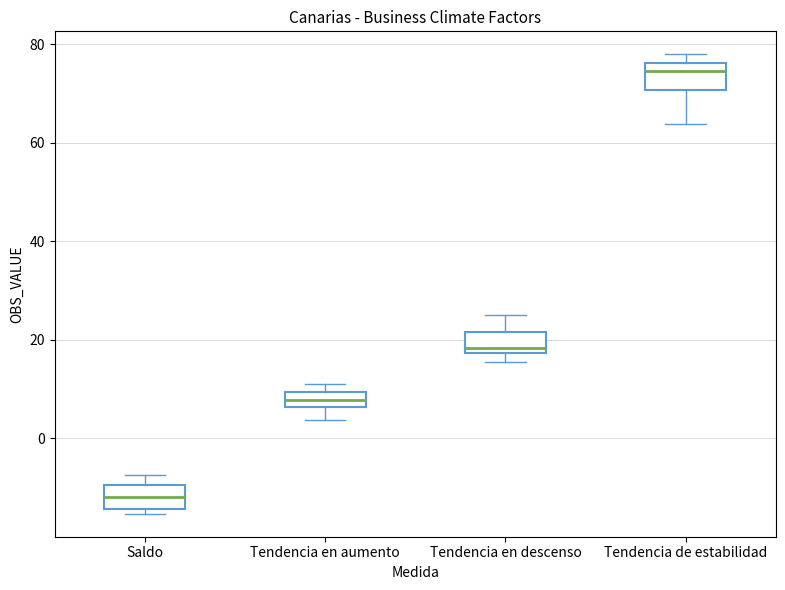

Where is the upper edge of the box for Tendencia en aumento on the y-axis? The values are not printed on the chart, so give them approximately, as read against the axis.

10